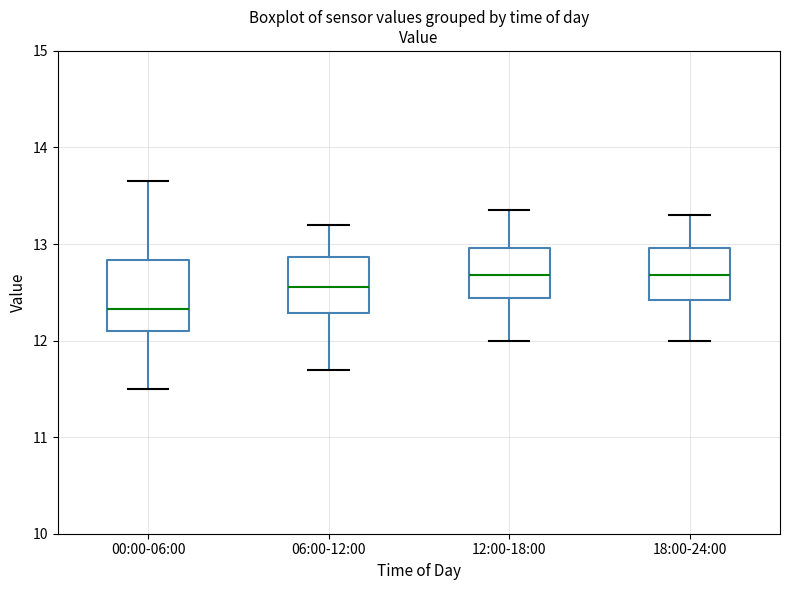

Reading left to right, transcribe this box plot: for each box, give where its median line is, the range the box spans, and where its two whiskers end, as read against the y-axis. The values are not printed on the chart, so give them approximately, as read against the axis.

00:00-06:00: median 12.3, box 12.1 to 12.8, whiskers 11.5 to 13.7
06:00-12:00: median 12.6, box 12.3 to 12.9, whiskers 11.7 to 13.2
12:00-18:00: median 12.7, box 12.4 to 13.0, whiskers 12.0 to 13.4
18:00-24:00: median 12.7, box 12.4 to 13.0, whiskers 12.0 to 13.3